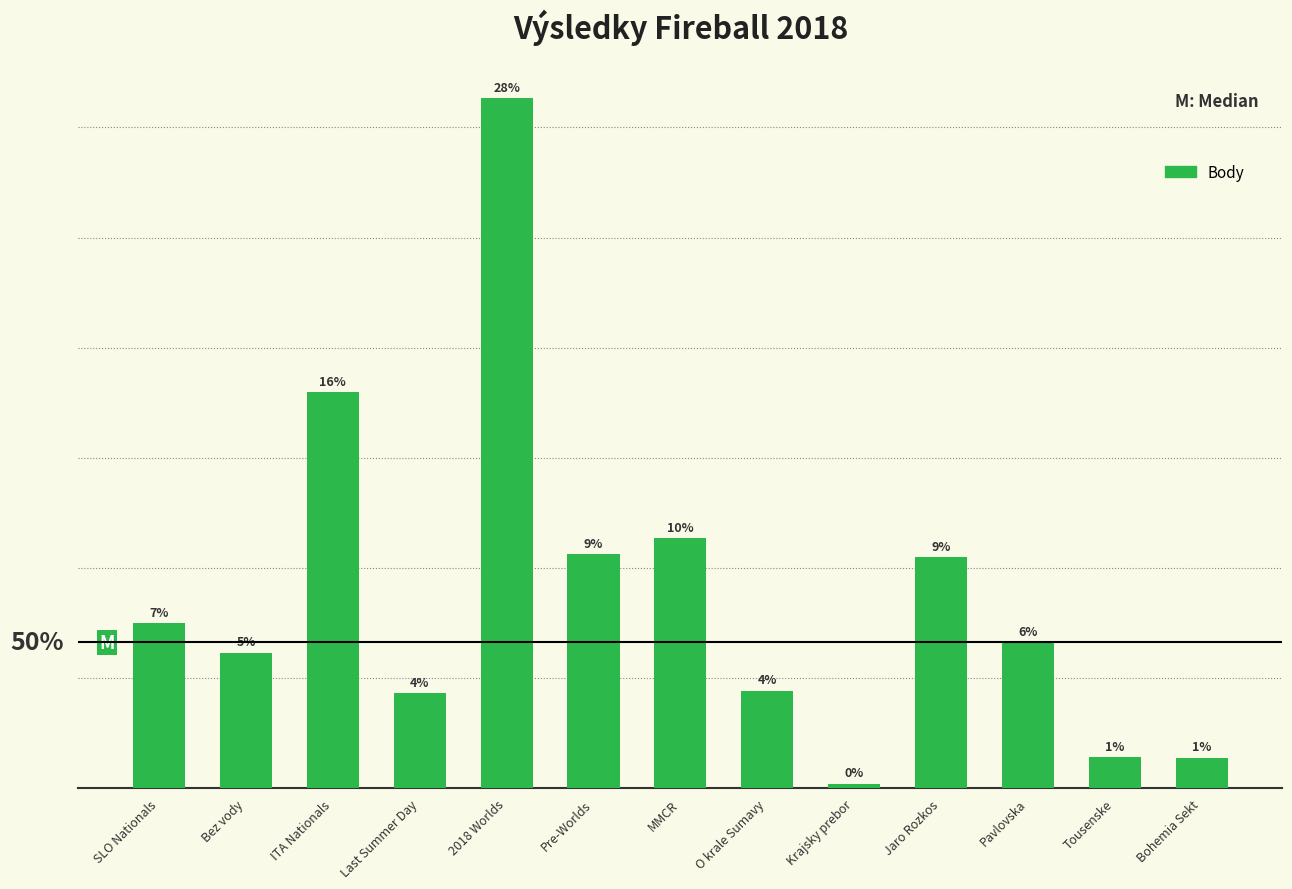

Reading left to right, list all the values displayed in this chart.

SLO Nationals=7487	Bez vody=6154	ITA Nationals=17987	Last Summer Day=4323	2018 Worlds=31340	Pre-Worlds=10636	MMCR=11353	O krale Sumavy=4427	Krajsky prebor=202	Jaro Rozkos=10493	Pavlovska=6623	Tousenske=1407	Bohemia Sekt=1380